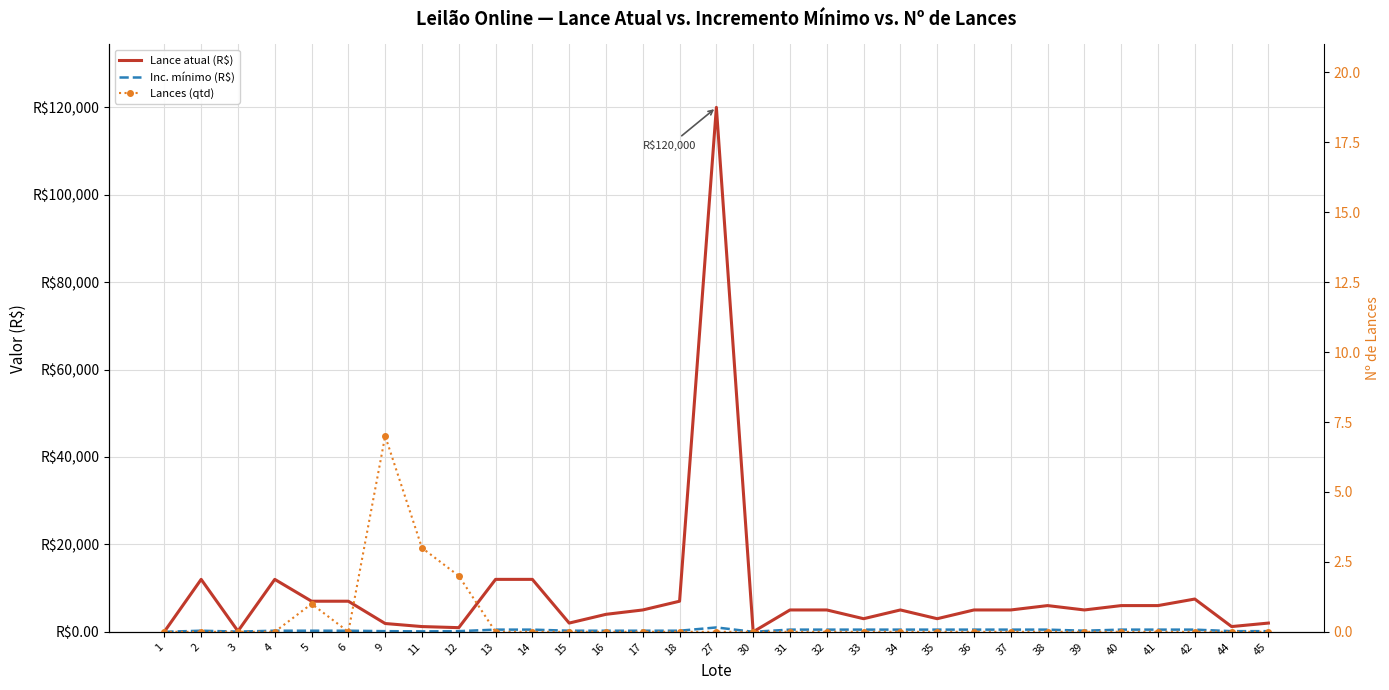

Between 1 and 40, which is larger?

40